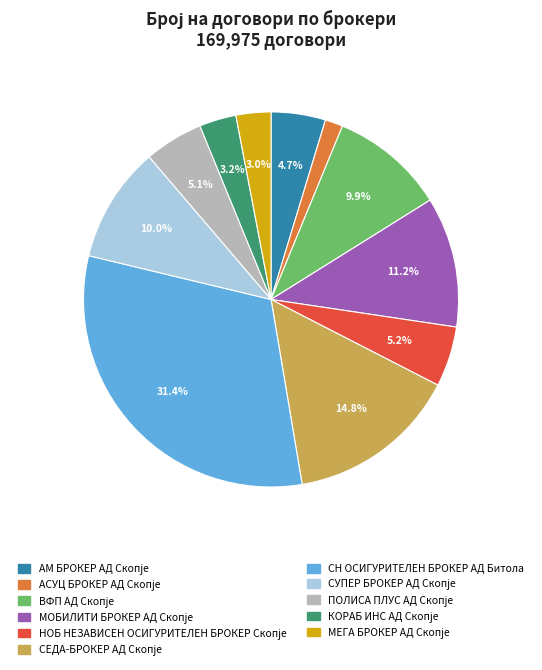

Count the number of slices in the pie.

11